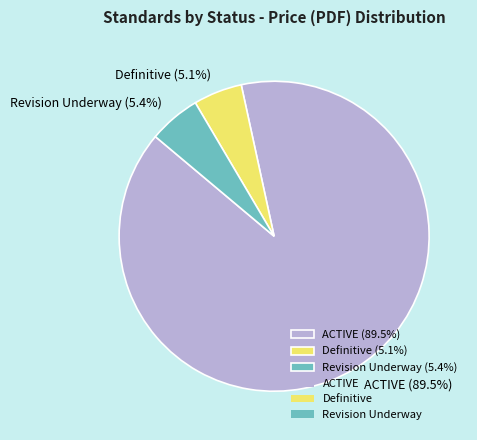

Which slice is the largest?

ACTIVE (89.5%)